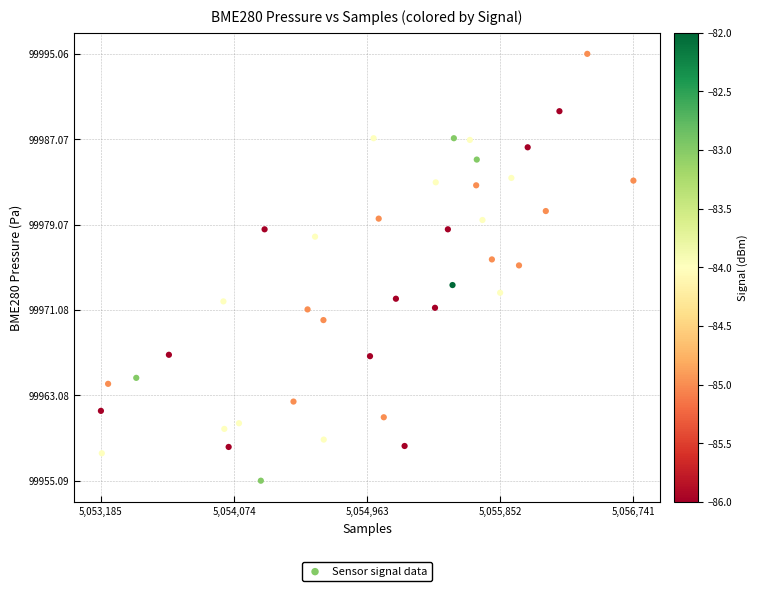

What is the range of Y values (max minus min)?

40.0